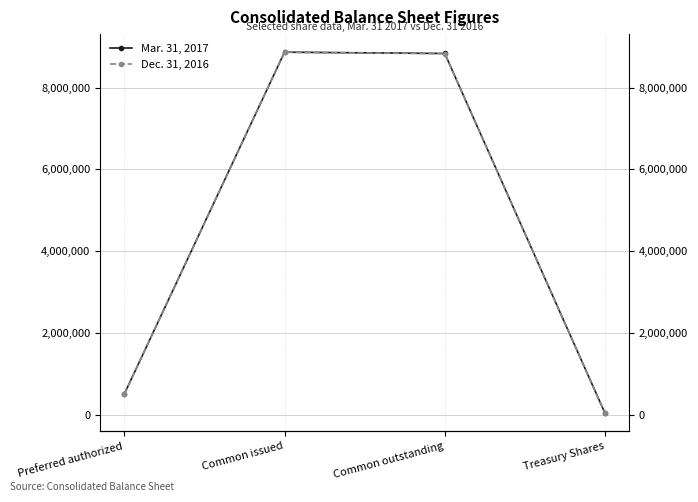

What position from the left is Common outstanding?

3